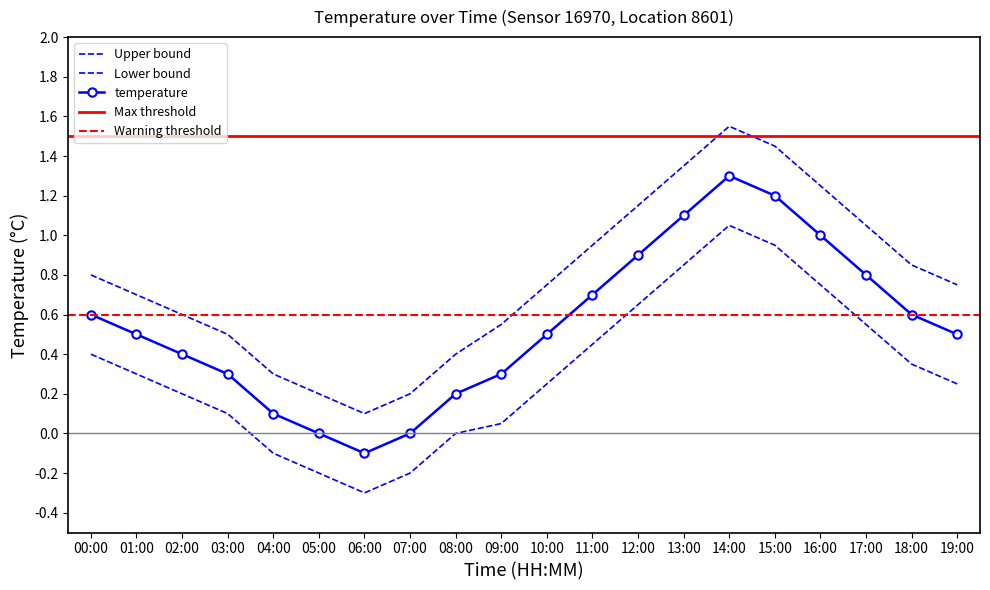

What is the spread (max minus min) of values at 08:00?

0.4